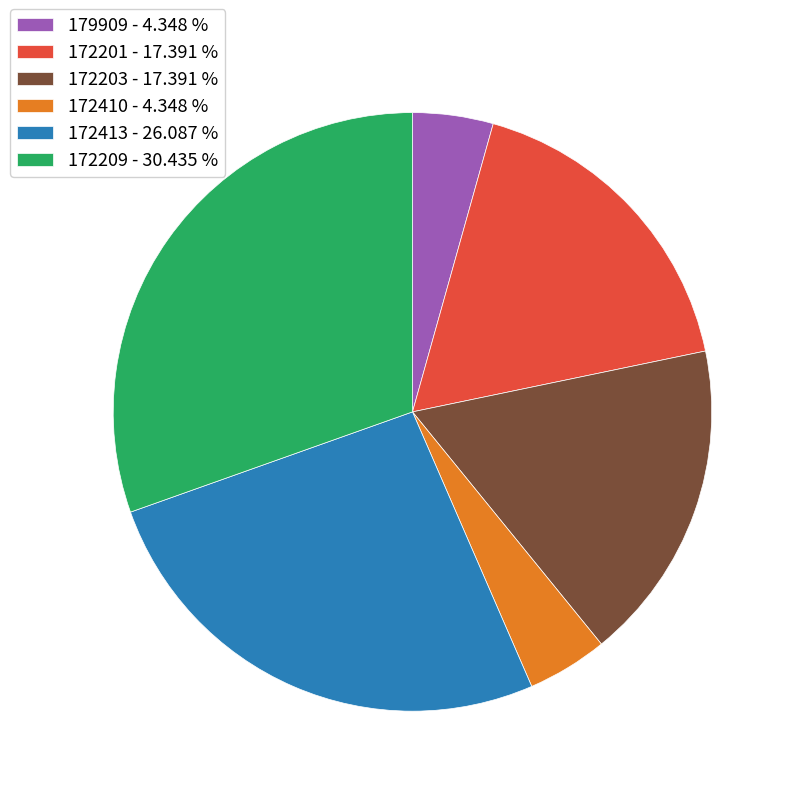

How many slices are in this pie chart?

6